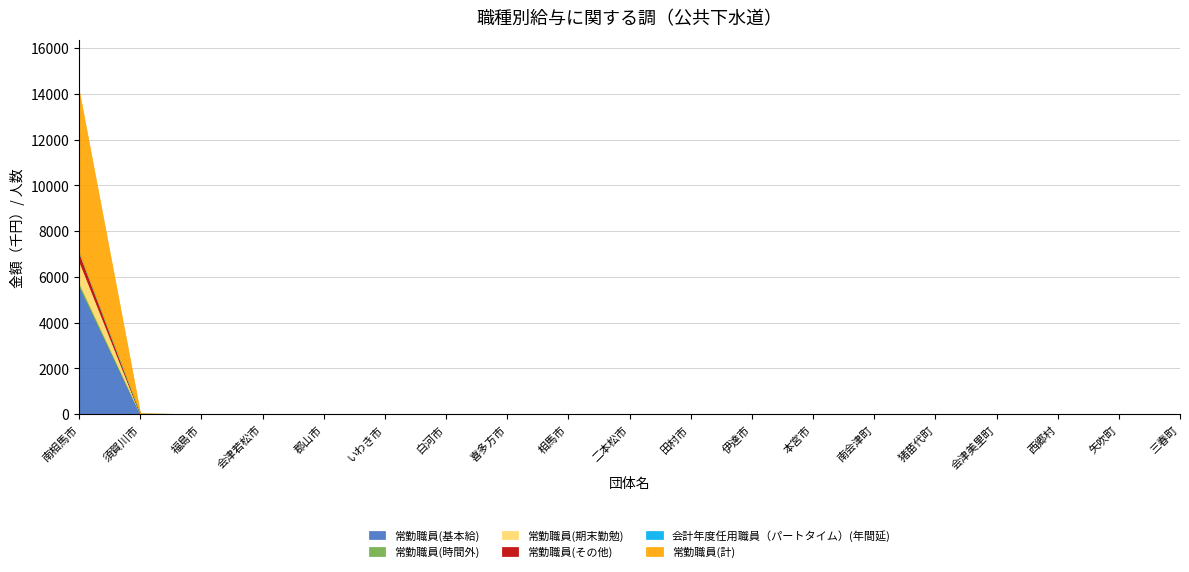

What is the highest value of the 常勤職員(時間外) series?

144